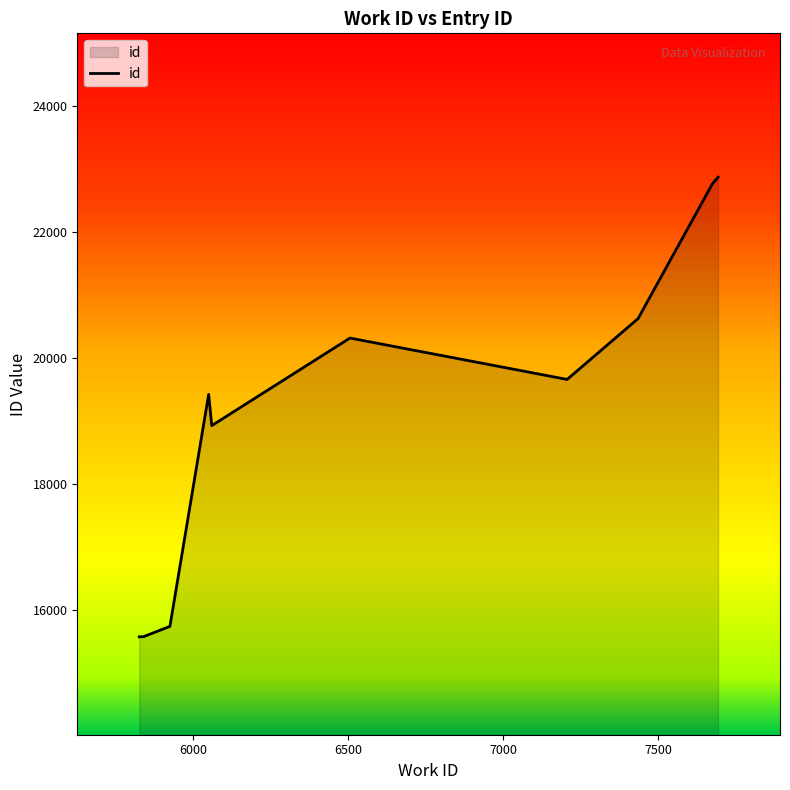

What is the minimum value shown in the chart?

15566